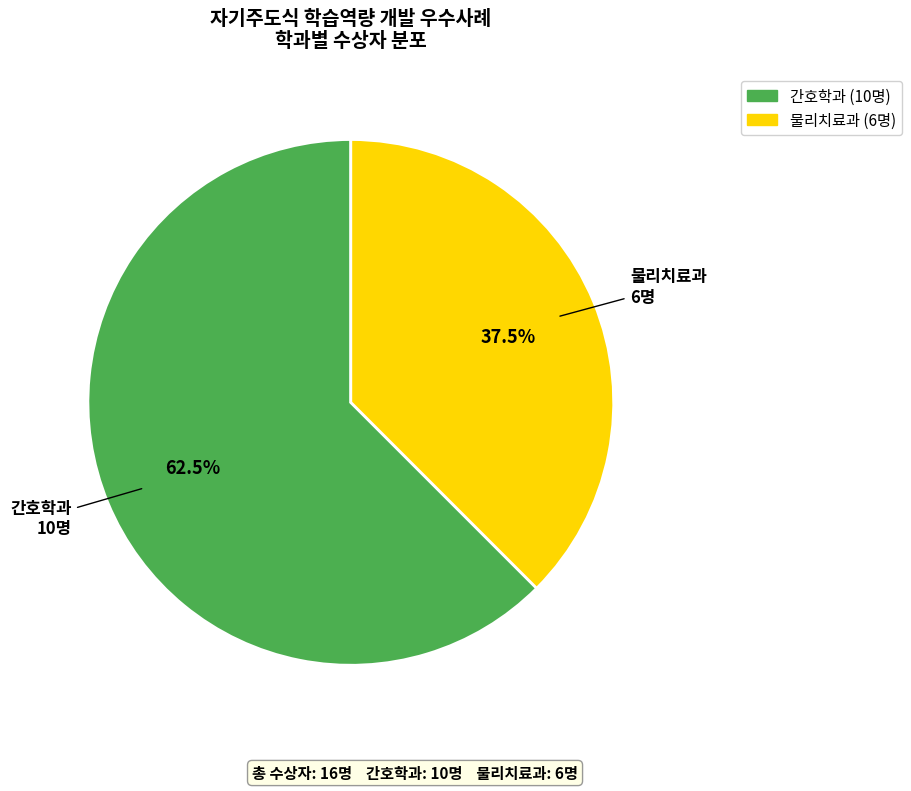

The 간호학과 slice represents 75% of the pie. True or false?

False